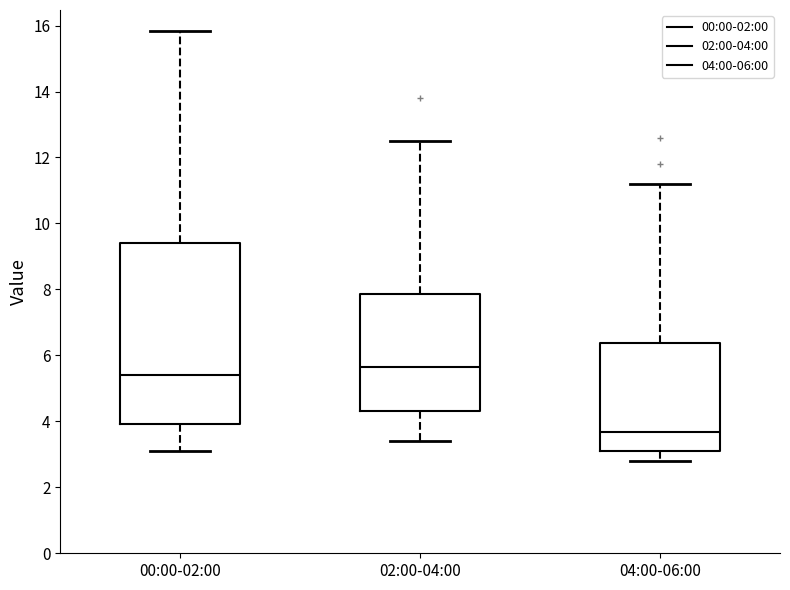

Which box has the highest median line?

02:00-04:00